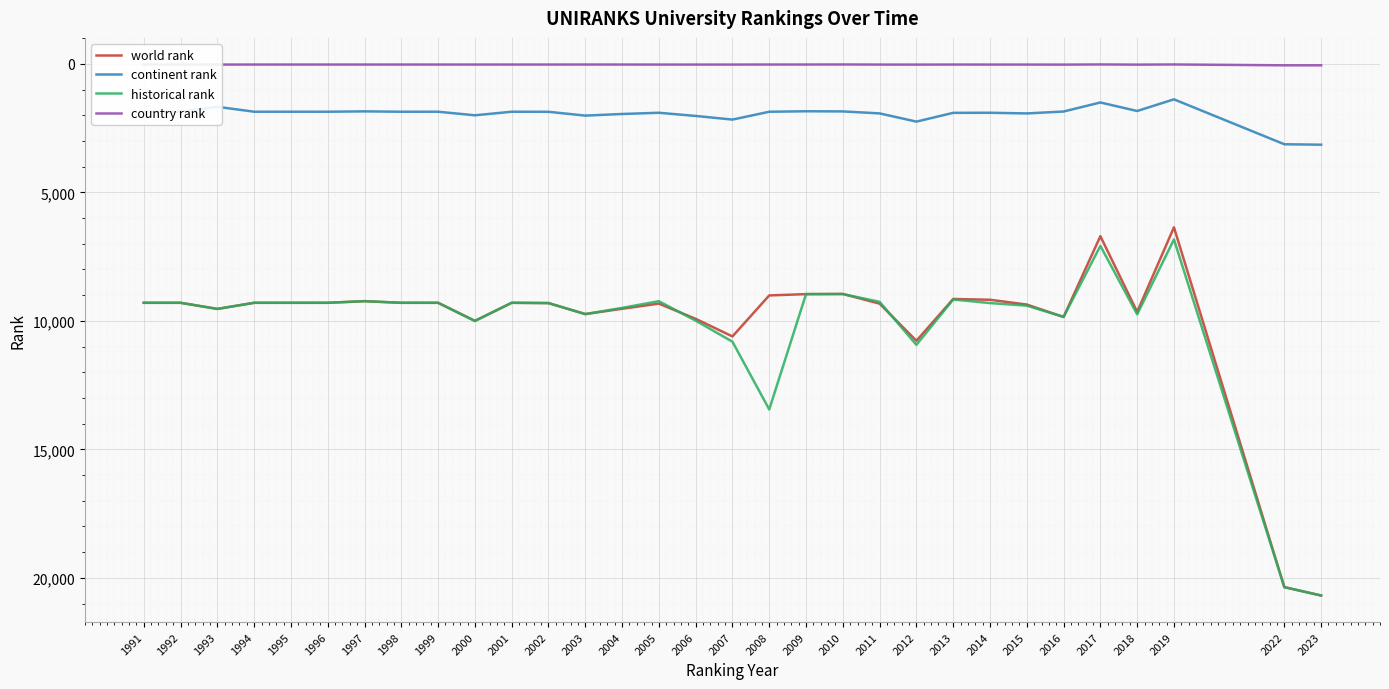

Is the value of country rank at 2014 greater than the value of historical rank at 2003?

No